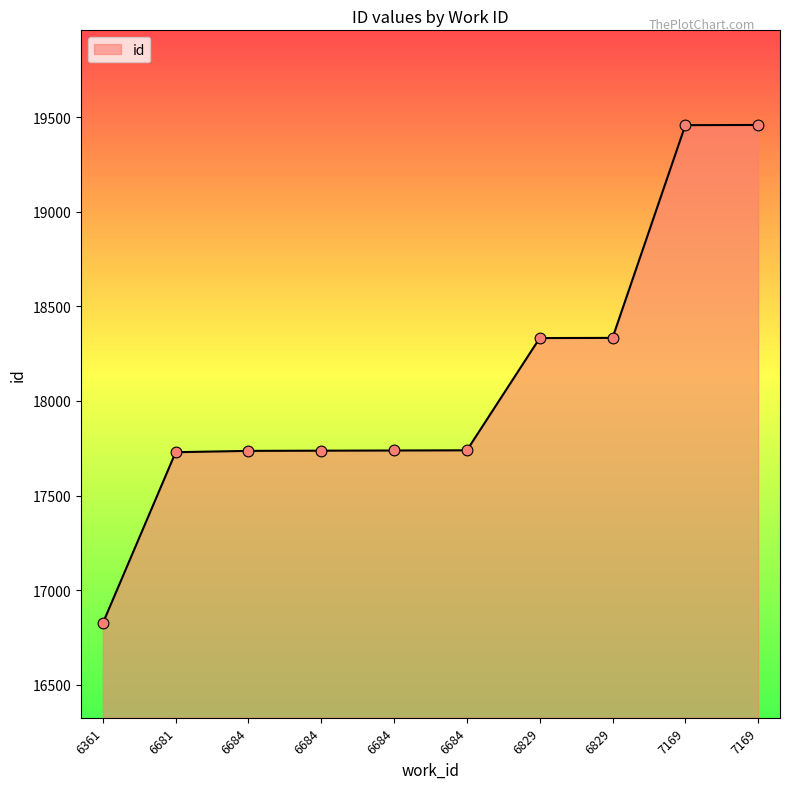

Which has a higher value, 6829 or 7169?

7169